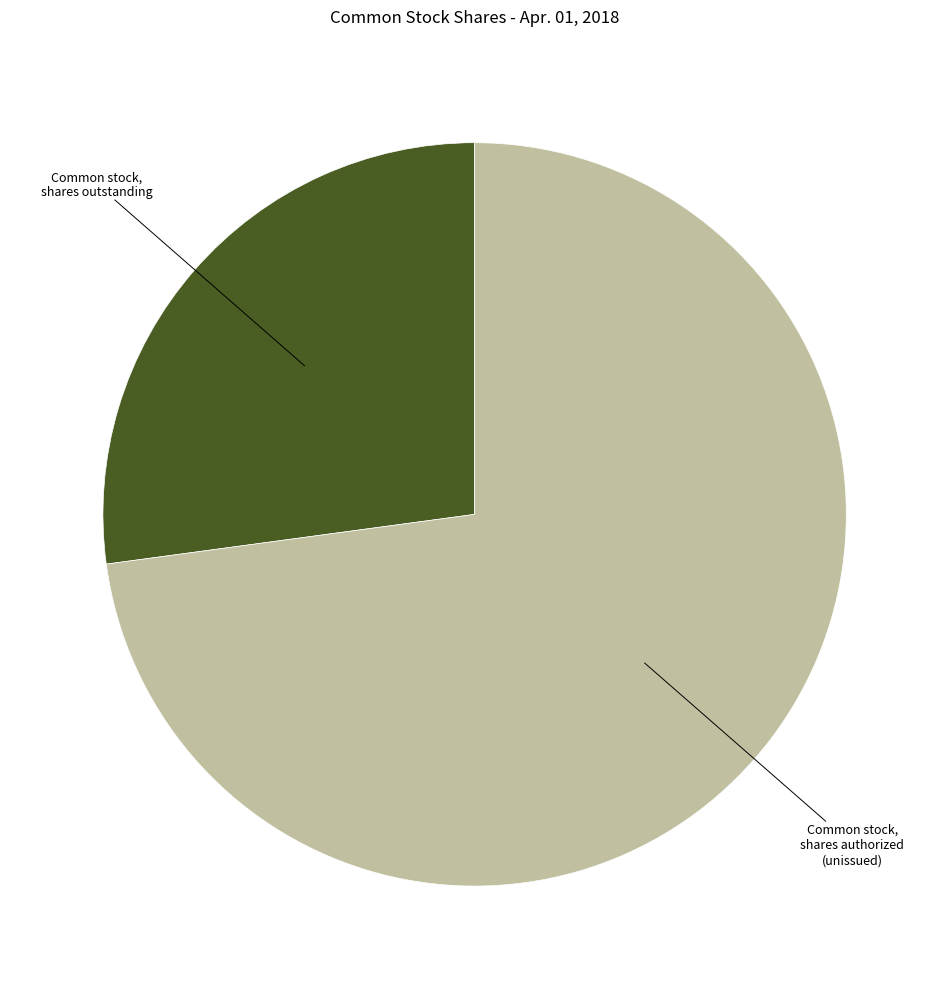

Is there a majority slice in this chart?

Yes